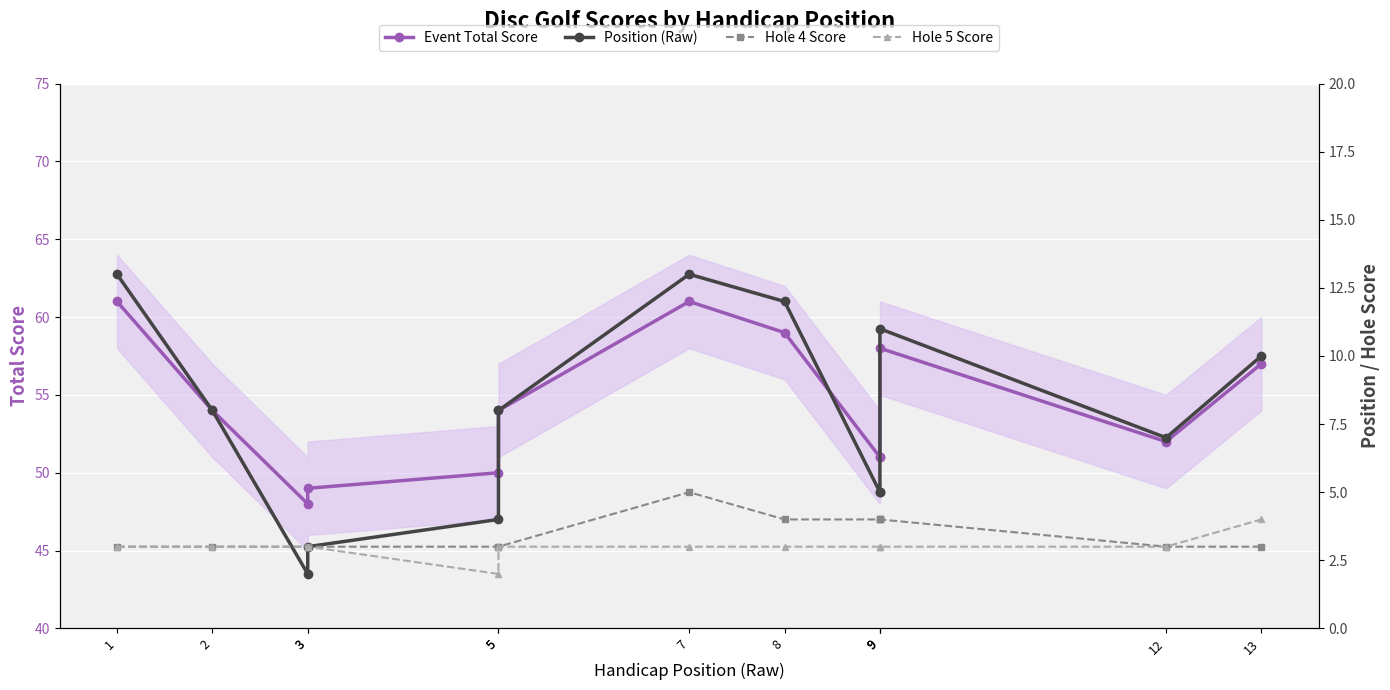

True or false: Event Total Score and Hole 5 Score cross at least once.

False